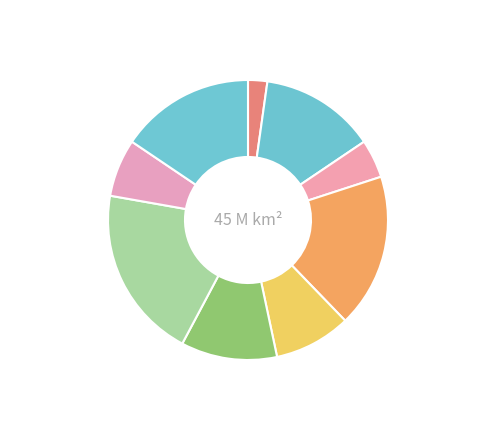

To the nearest percent, what is the difference between the largest and smallest slice percentages?

18%